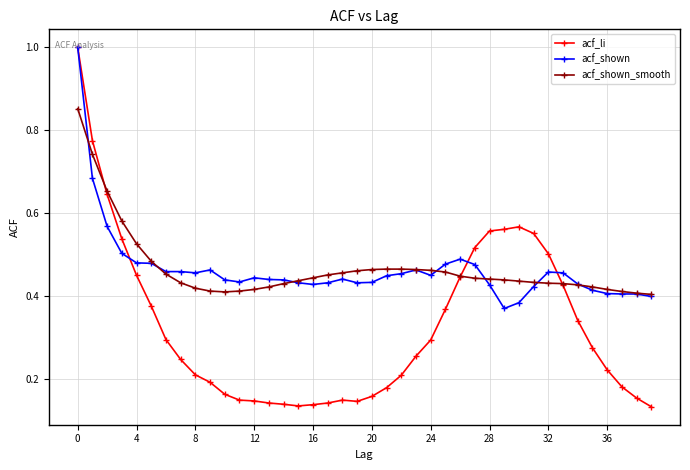

How many intersections are there between acf_shown_smooth and acf_li?

3